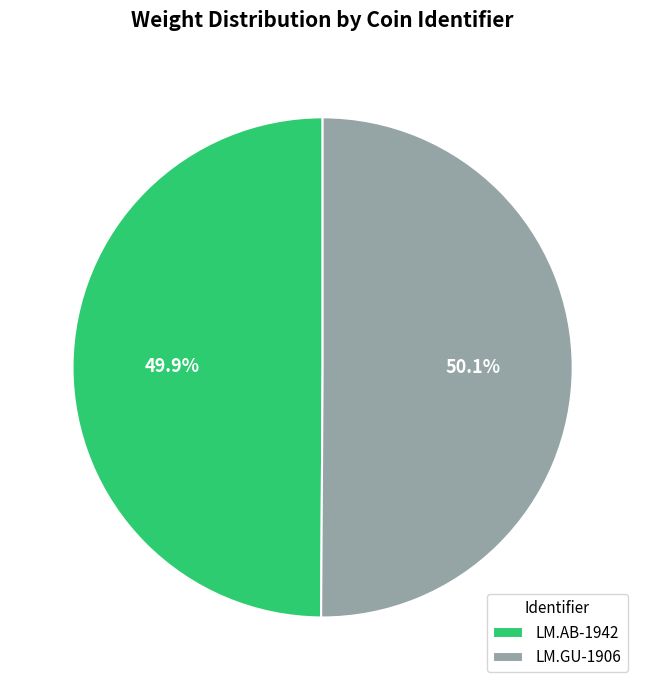

Is there a majority slice in this chart?

Yes